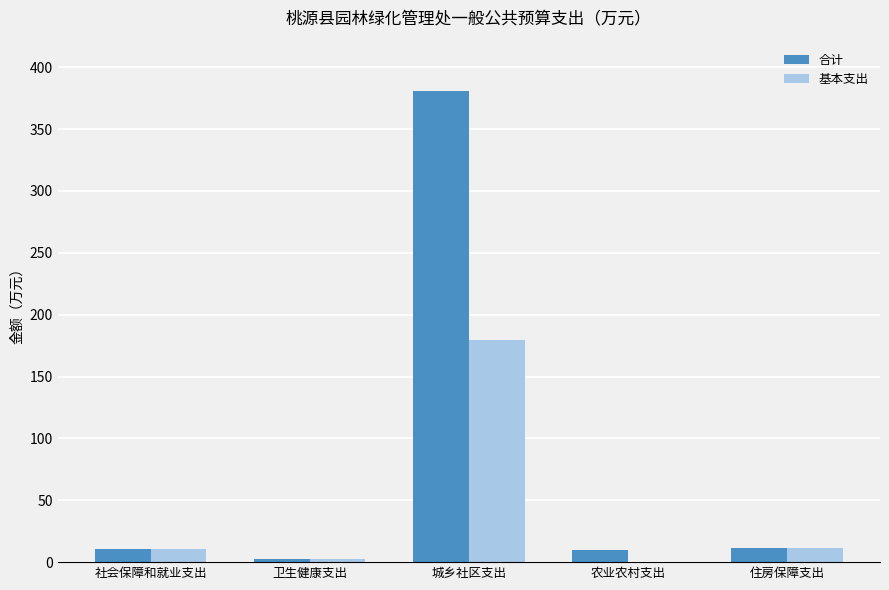

What is the sum of all 基本支出 values?

203.3